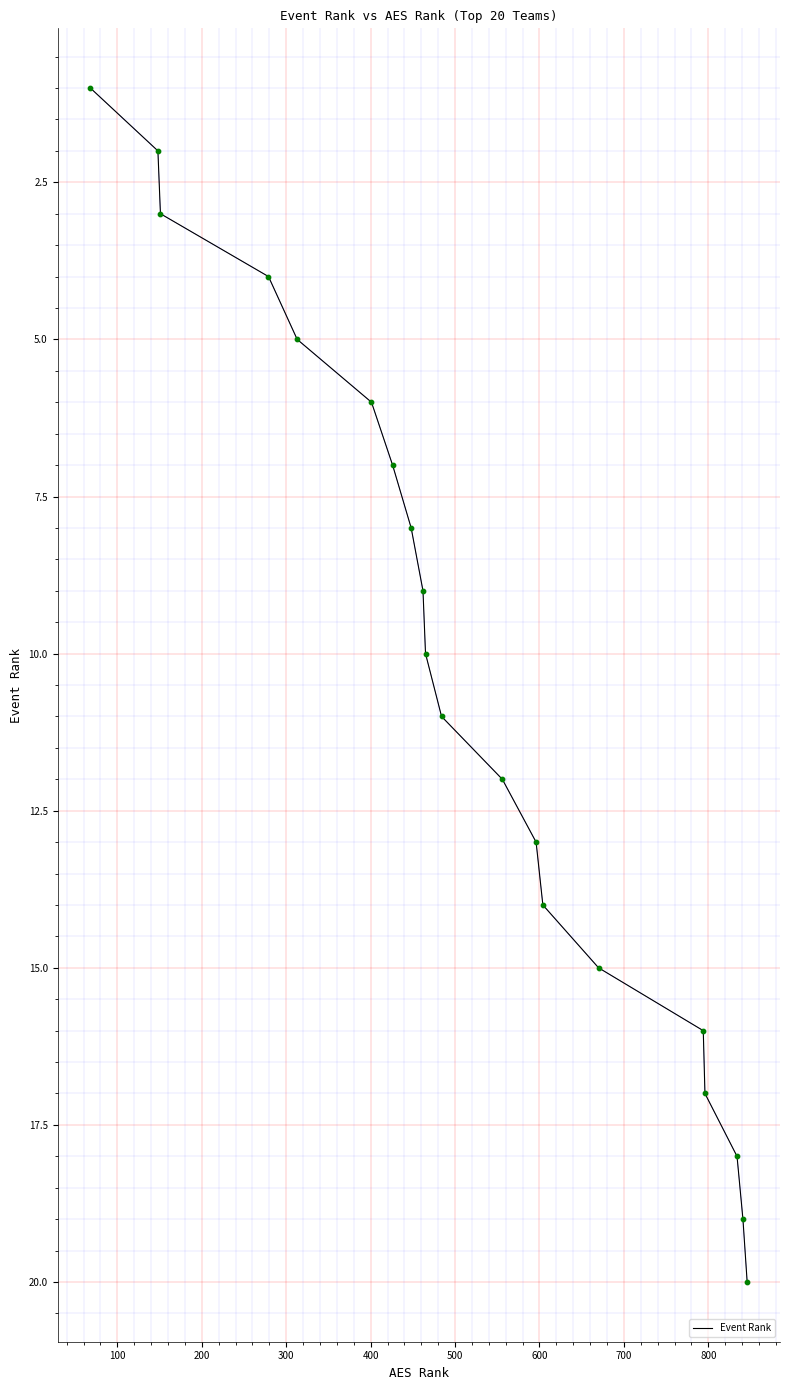

What is the greatest value displayed?

20